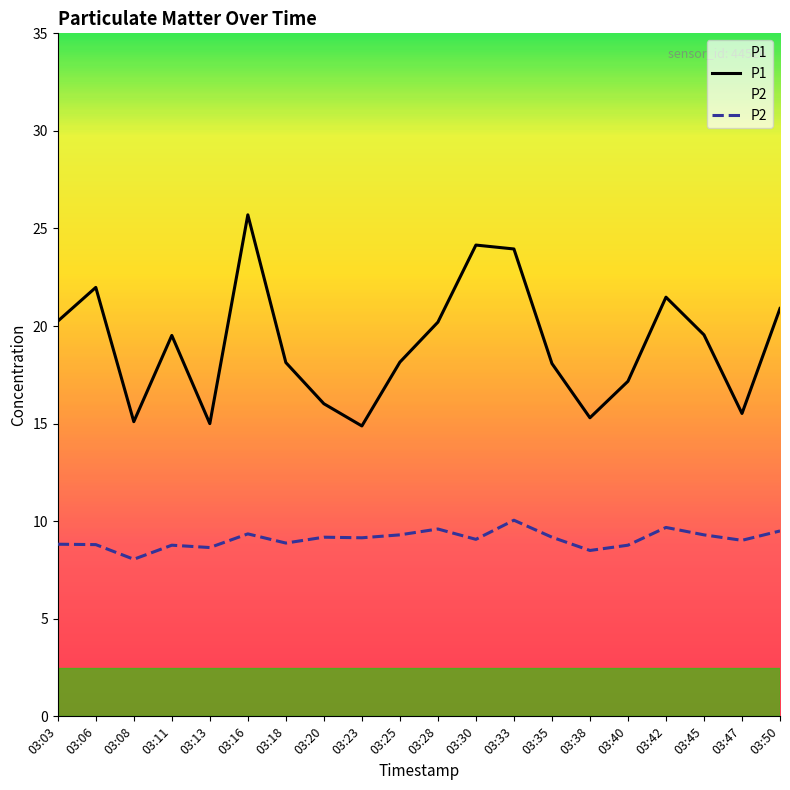

How many lines are shown in the chart?

2